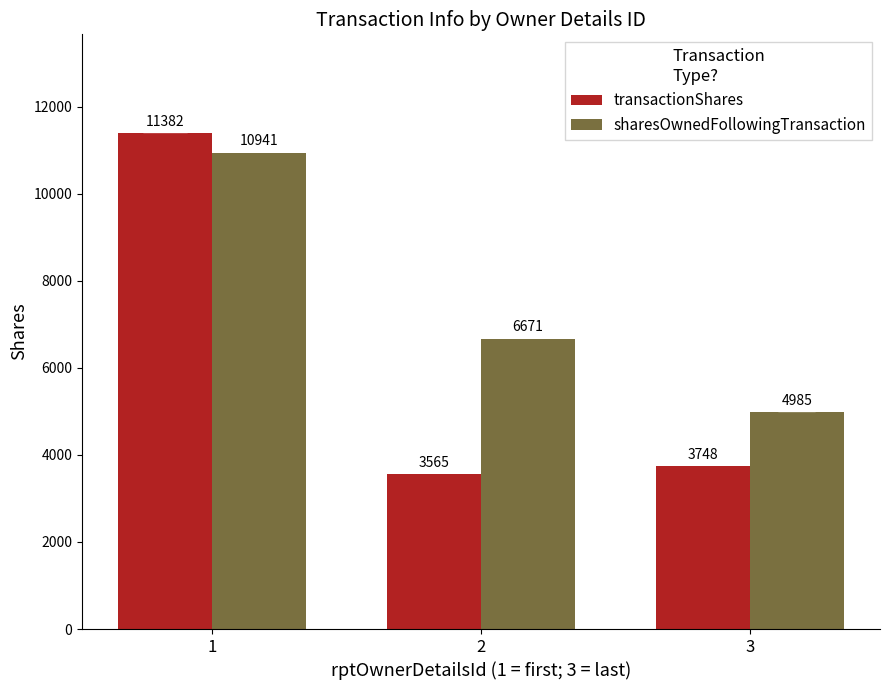

Which series has the largest range (max minus min)?

transactionShares